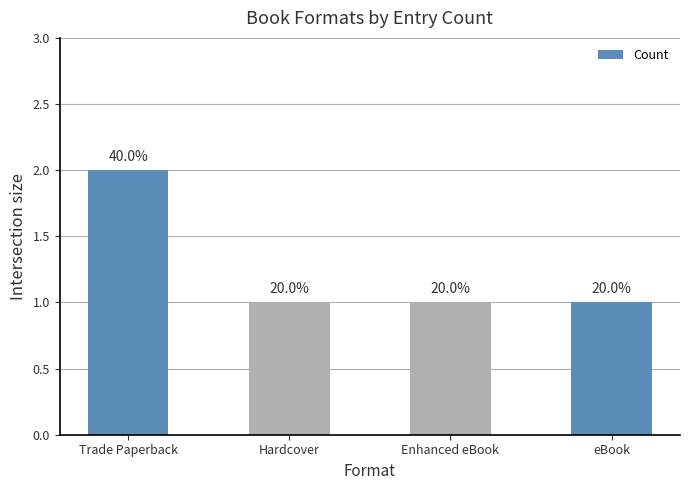

What is the average value?

1